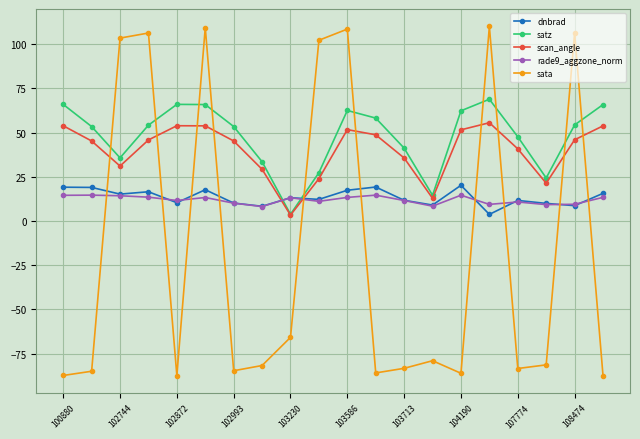

How many interior local valleys does the satz series have?

4